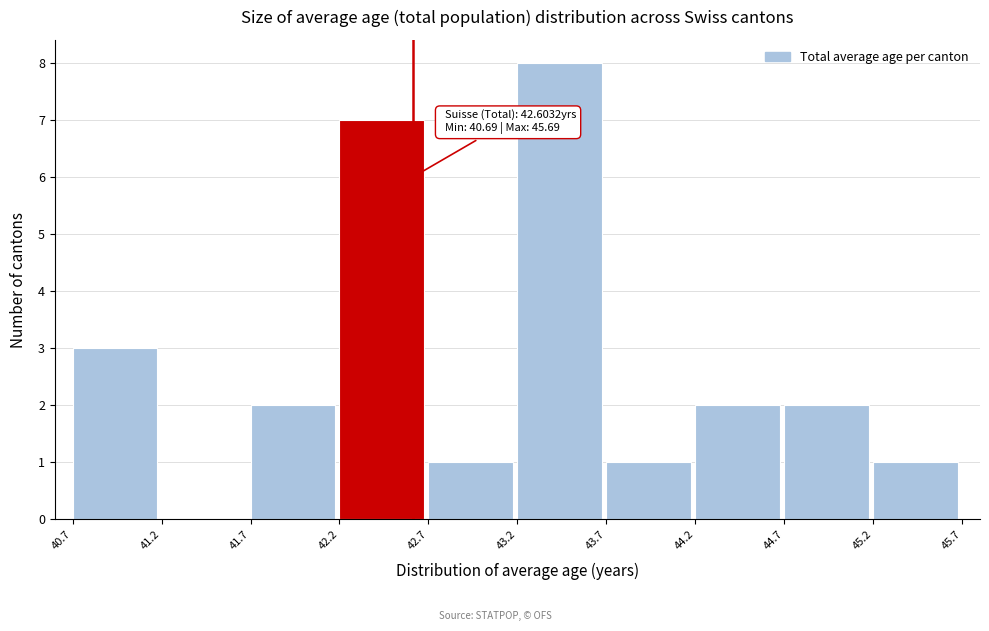

Over which range of the x-axis is the bar tallest?

43.2 to 43.7